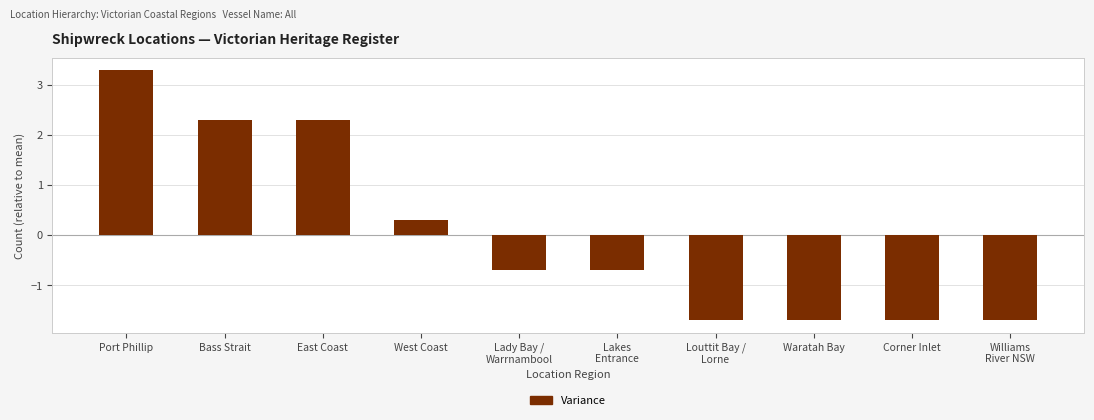

Is it true that the value at Lady Bay /
Warrnambool is -1.0?

False